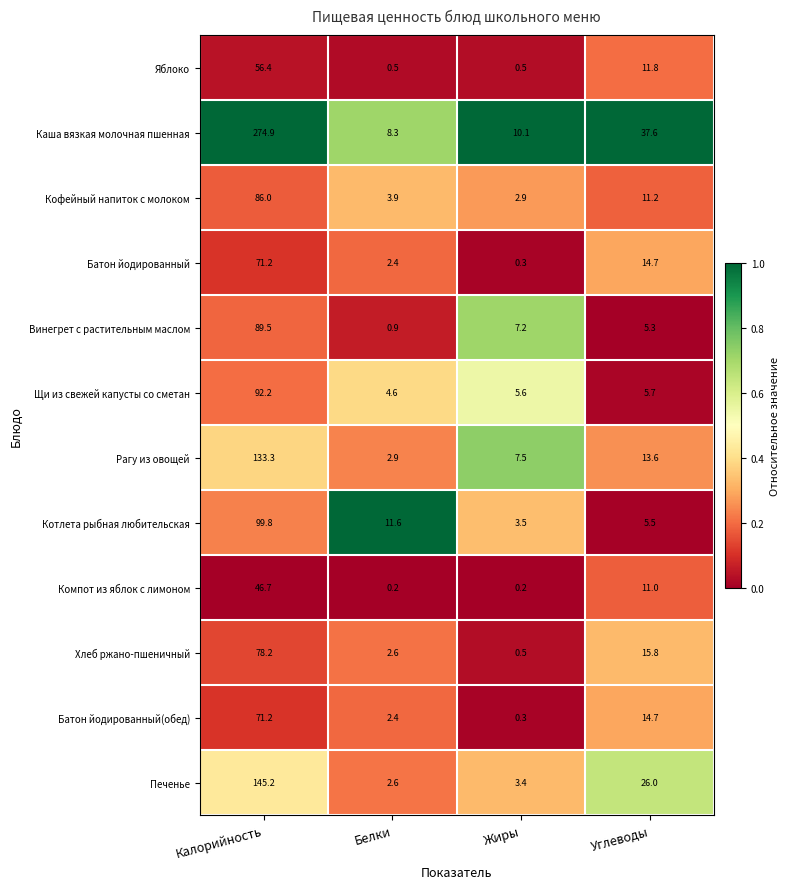

The Батон йодированный series shows 2.4 at Белки. True or false?

True